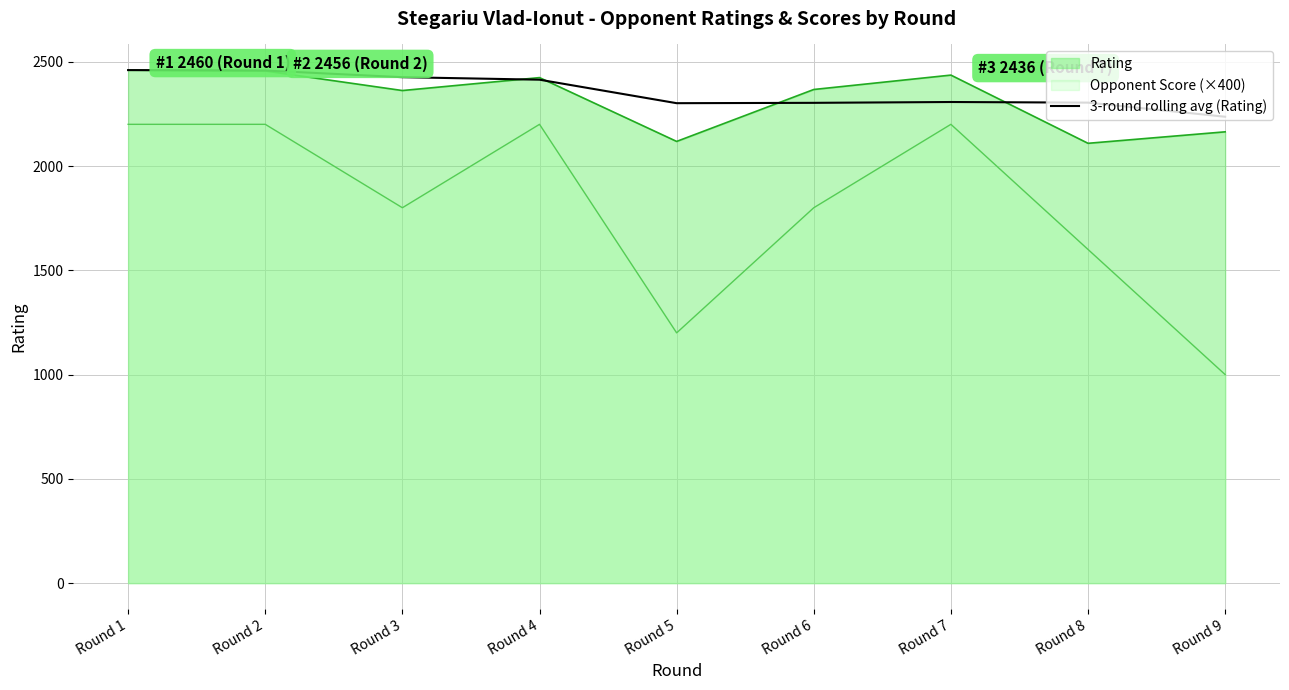

Which series has the widest spread of values?

Opponent Score (×400)